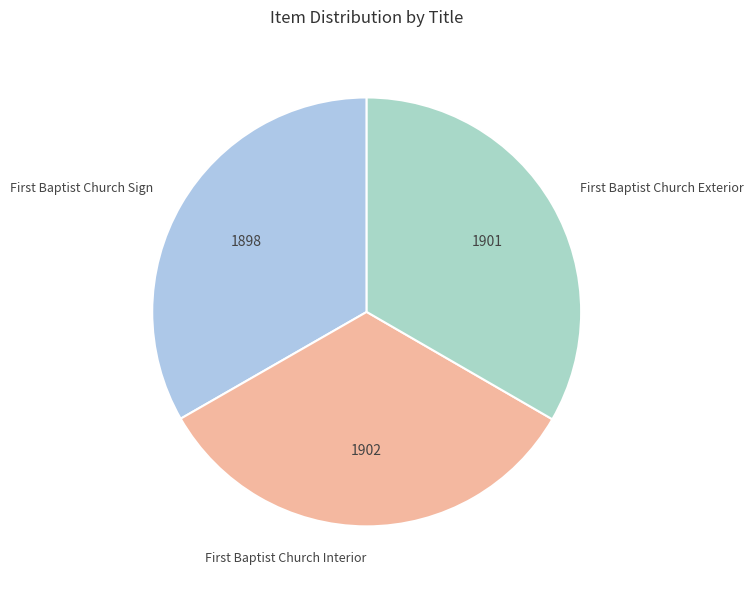

How many slices are in this pie chart?

3